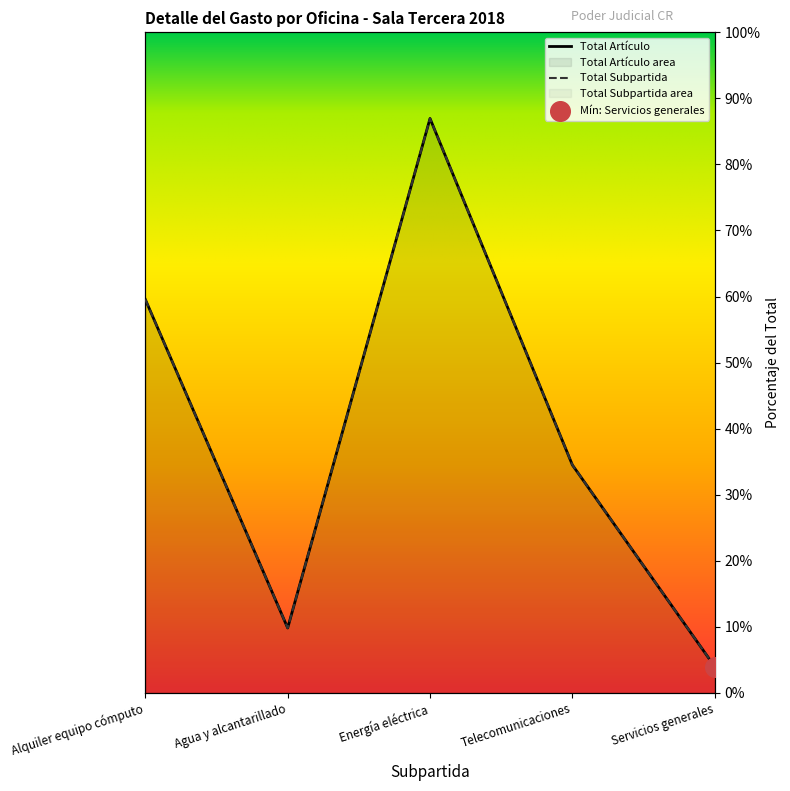

What is the total value across all series at Agua y alcantarillado?

19.6